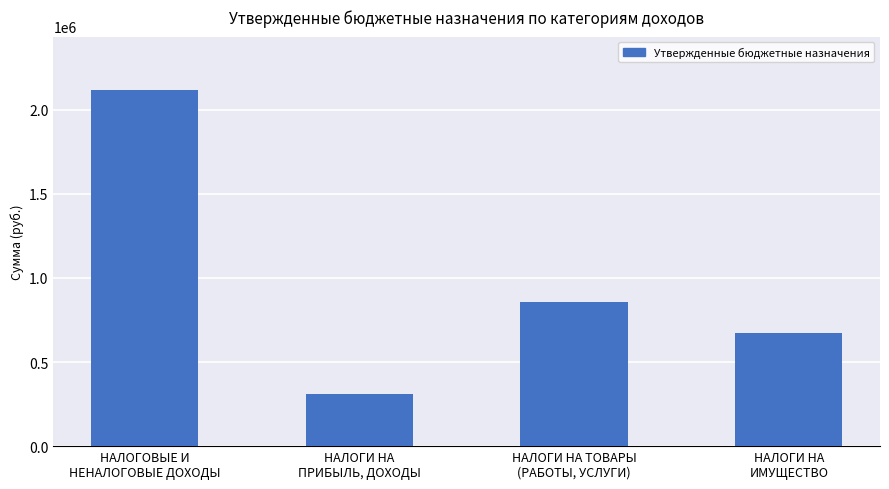

Between НАЛОГИ НА
ИМУЩЕСТВО and НАЛОГОВЫЕ И
НЕНАЛОГОВЫЕ ДОХОДЫ, which is larger?

НАЛОГОВЫЕ И
НЕНАЛОГОВЫЕ ДОХОДЫ